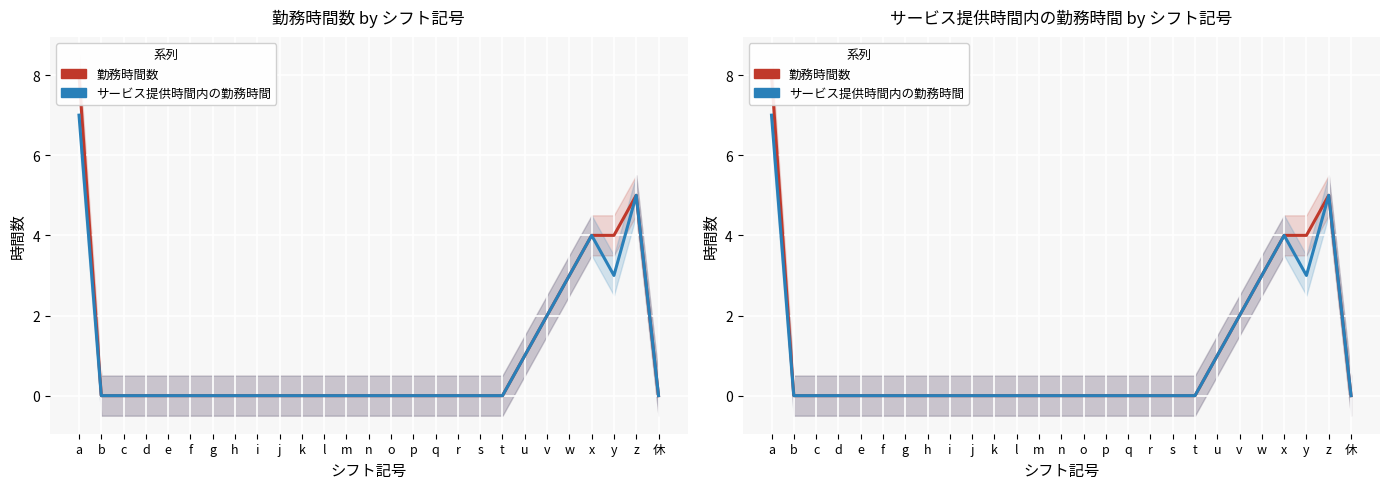

True or false: サービス提供時間内の勤務時間 and 勤務時間数 intersect in this chart.

False